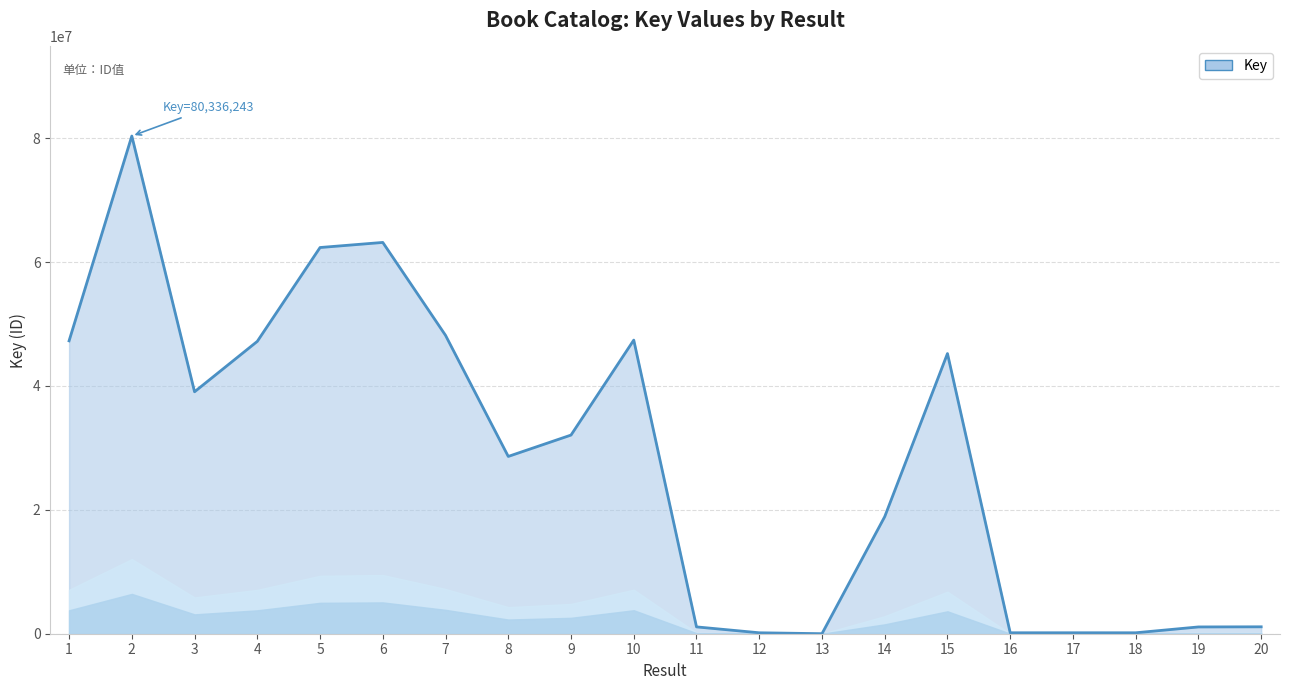

What is the difference between the maximum and minimum values?

80330813